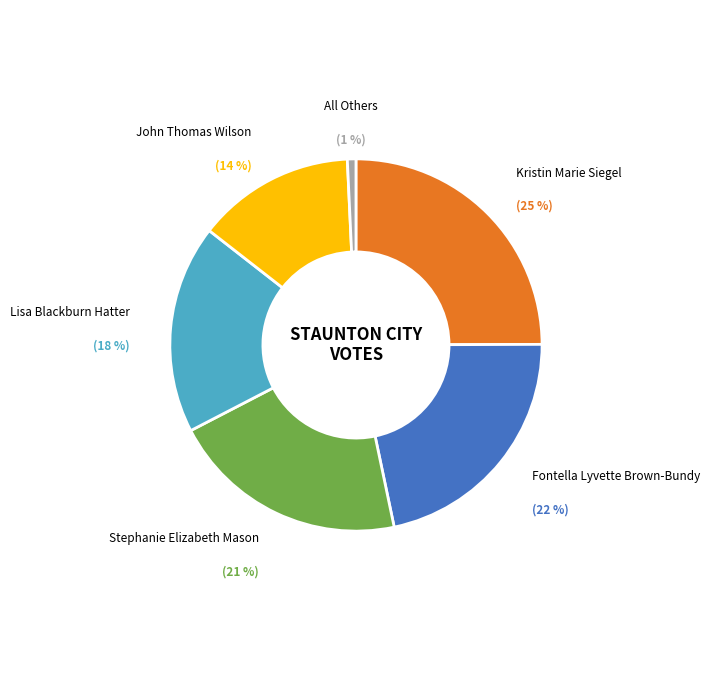

The Kristin Marie Siegel slice represents 35% of the pie. True or false?

False